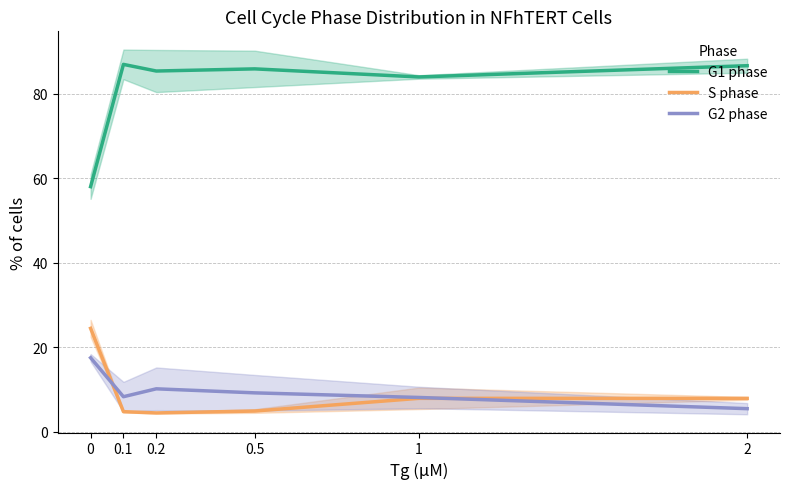

The G2 phase series shows 9.2 at 0.5. True or false?

True